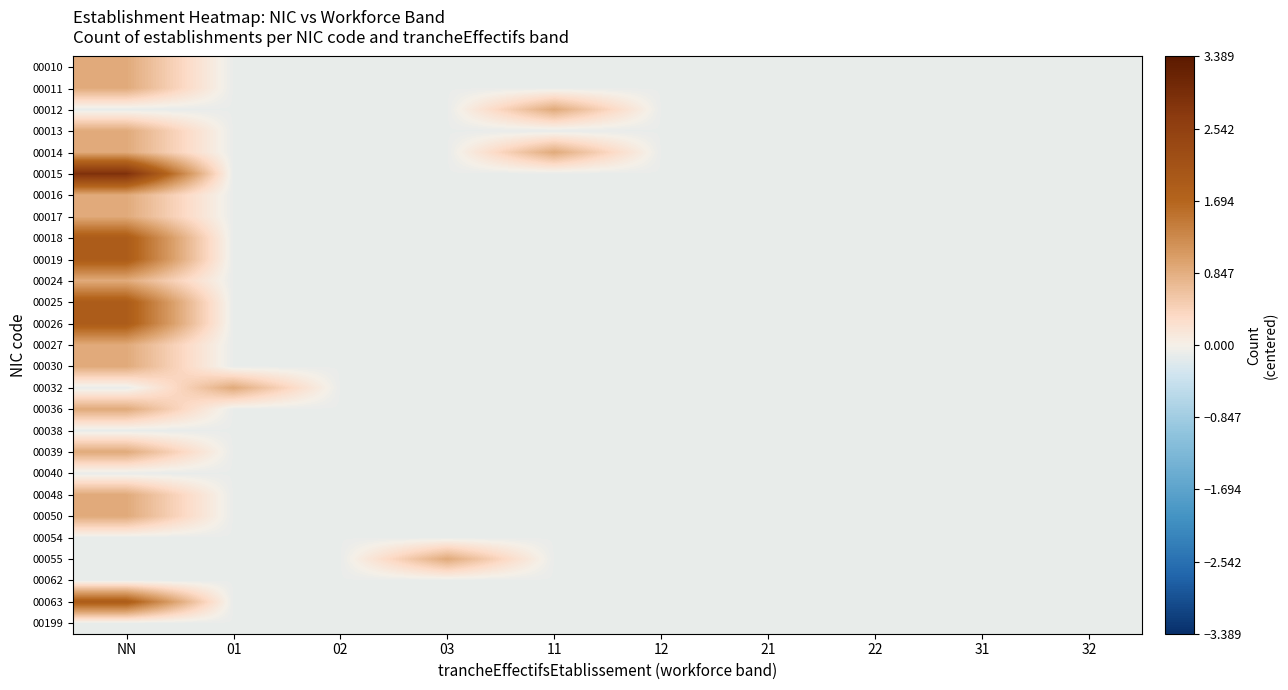

What is the greatest value displayed?

2.9